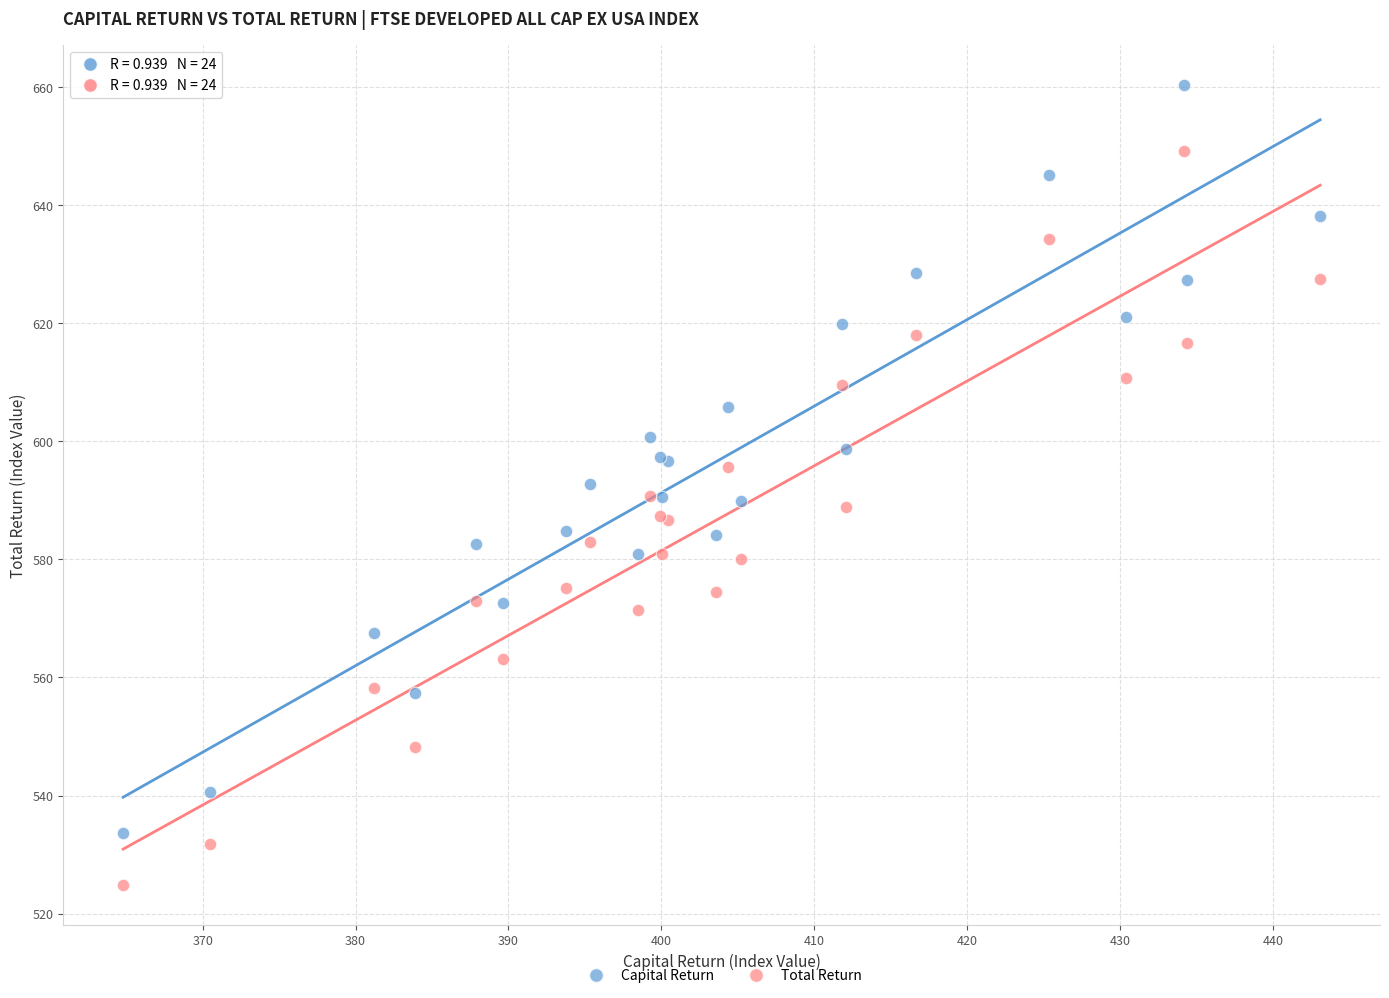

What is the X range (max minus min) for the scatter plot?

78.3